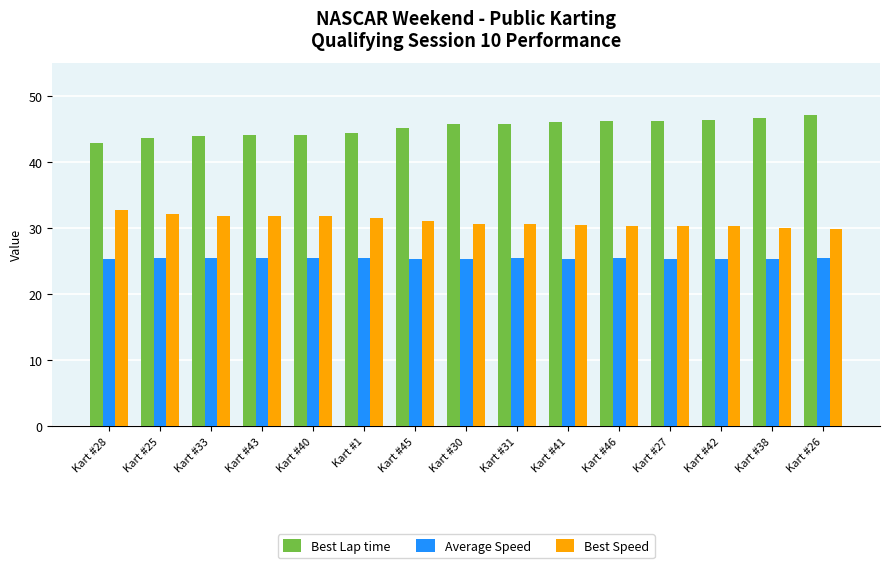

How many bars are there in total?

45